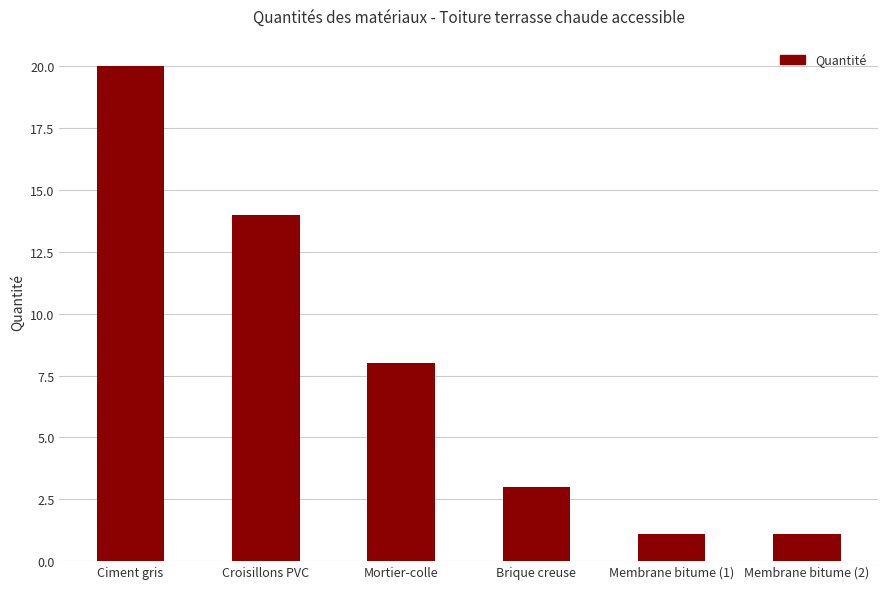

What is the difference between the values at Mortier-colle and Brique creuse?

5.0